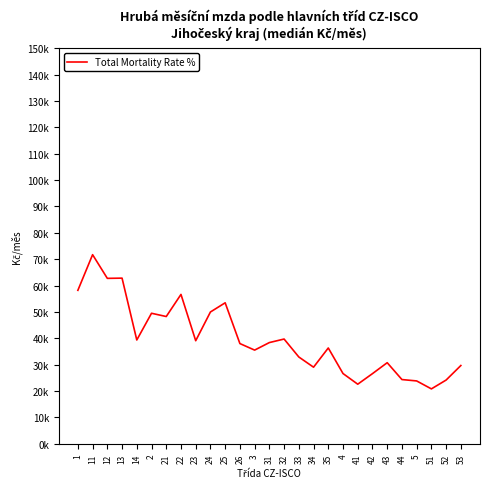

What is the difference between the maximum and minimum values?

50911.4